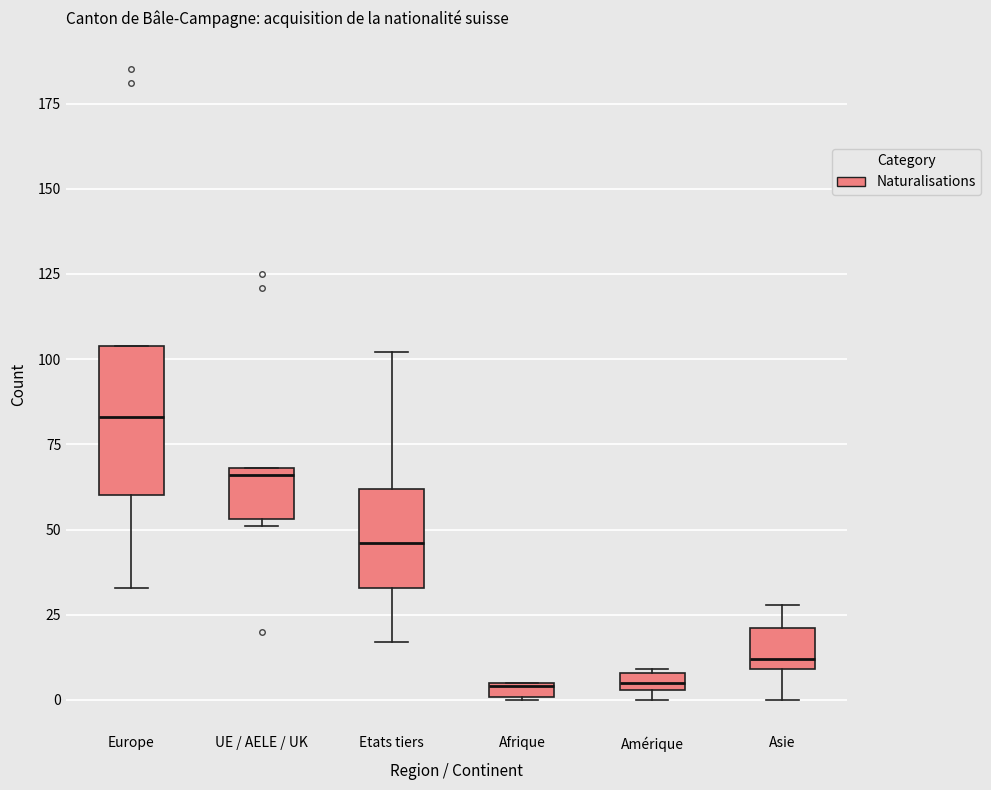

Which box's median line is the highest?

Europe